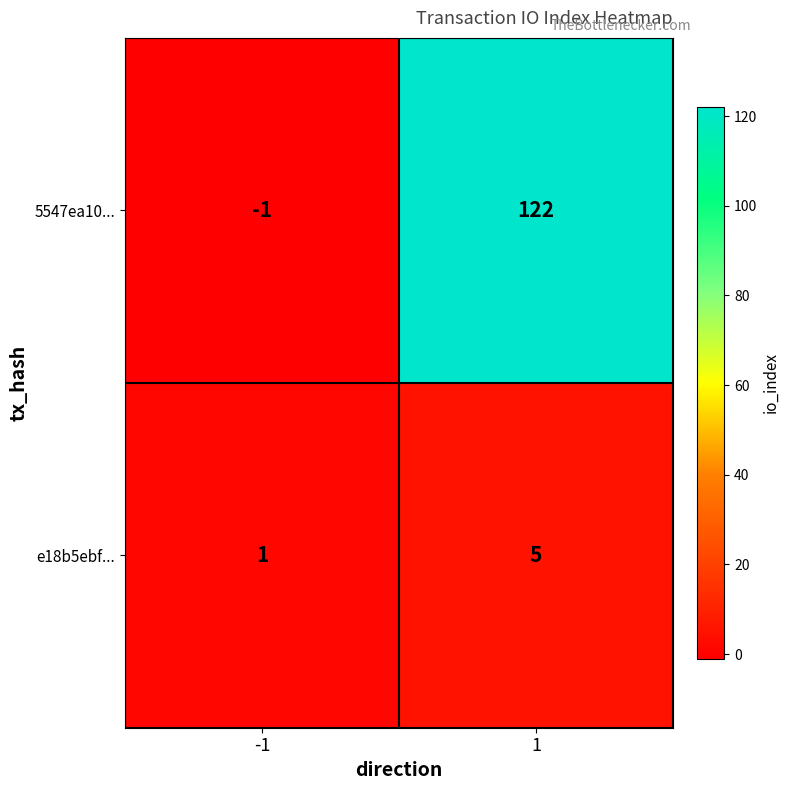

What is the average value of the e18b5ebf... series?

3